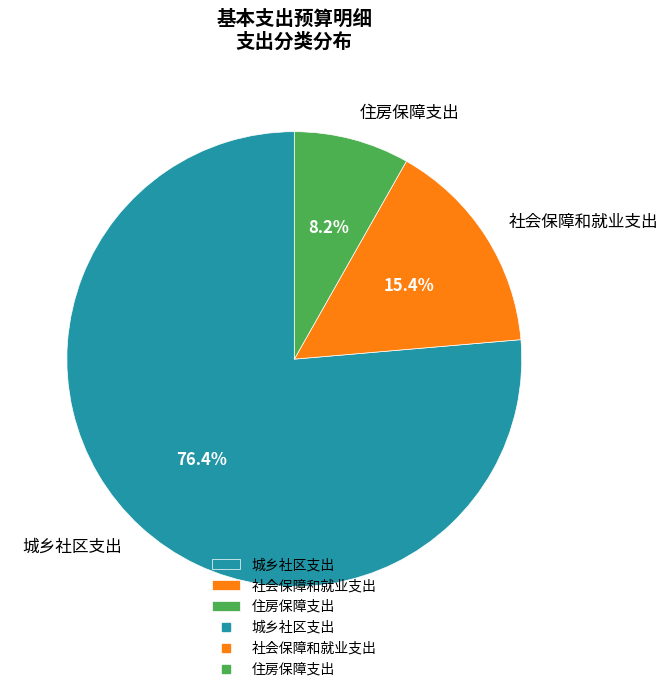

How much of the chart is everything except 城乡社区支出?

23.6%